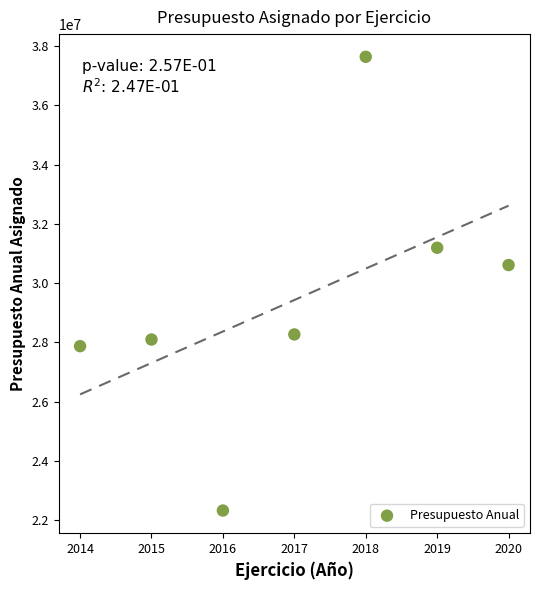

What Y value in the scatter plot is closest to 29979115?

30607490.0